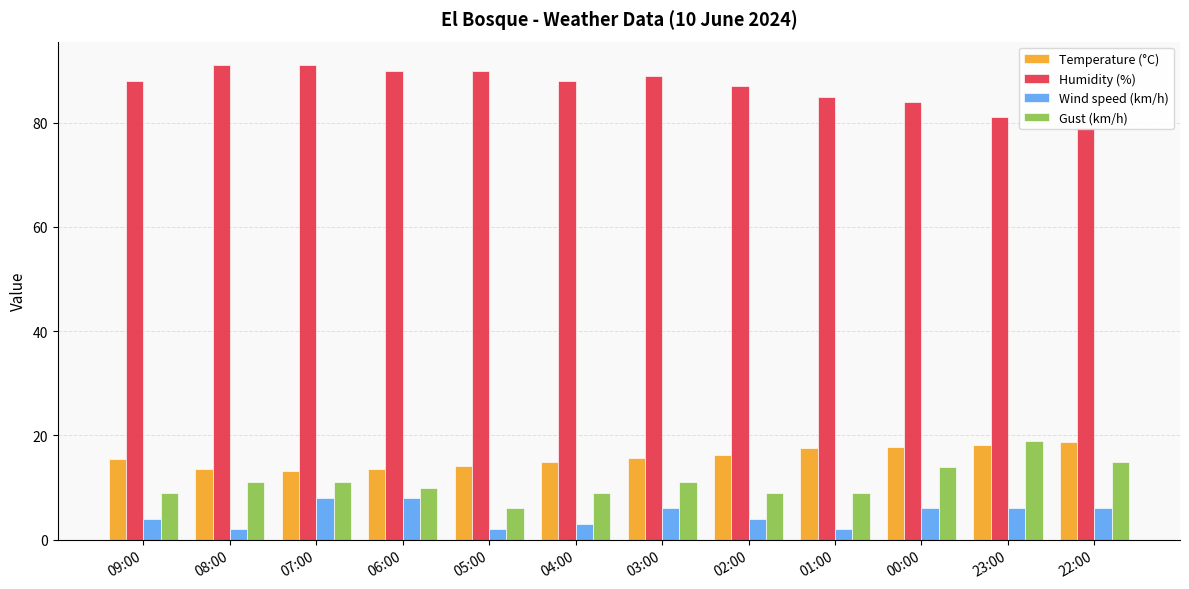

How many categories are shown in the chart?

12